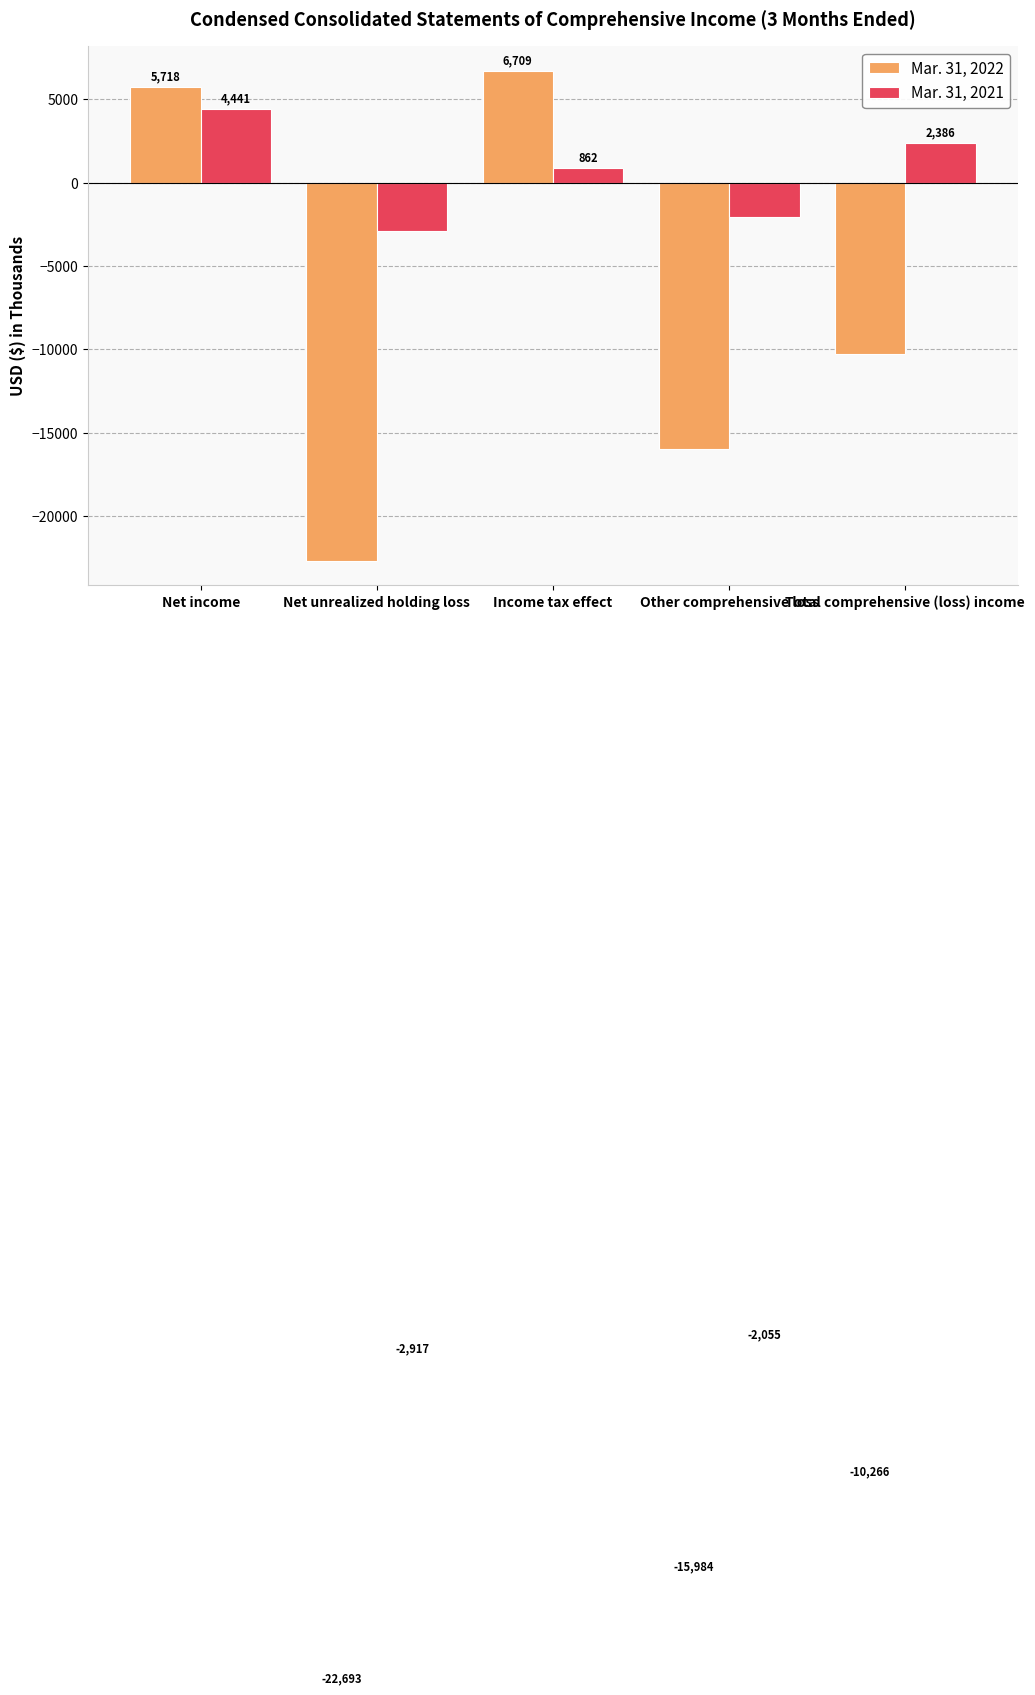

At which label is Mar. 31, 2021 closest to 762?

Income tax effect